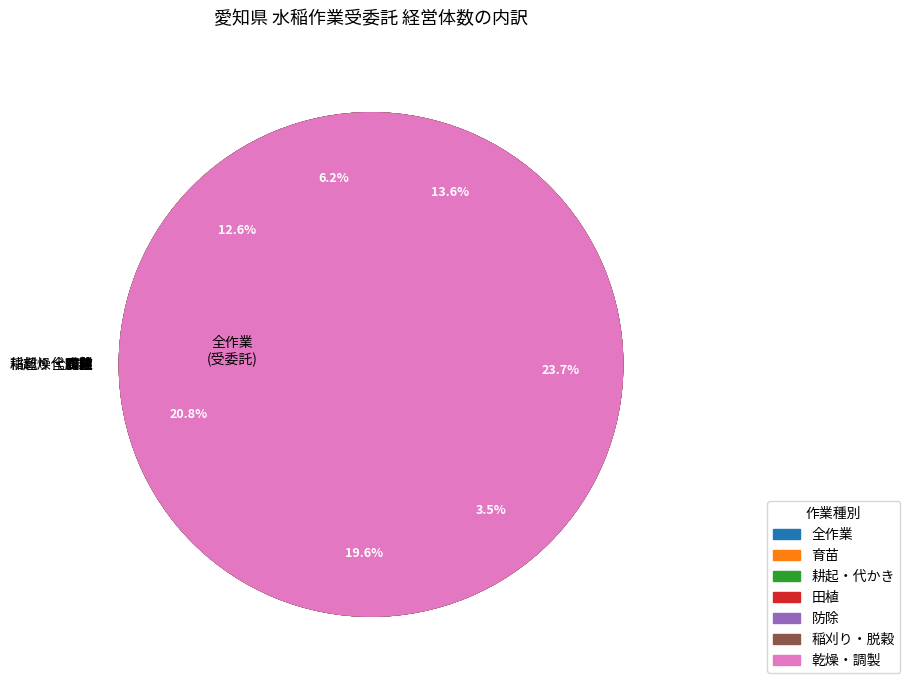

Count the number of slices in the pie.

7